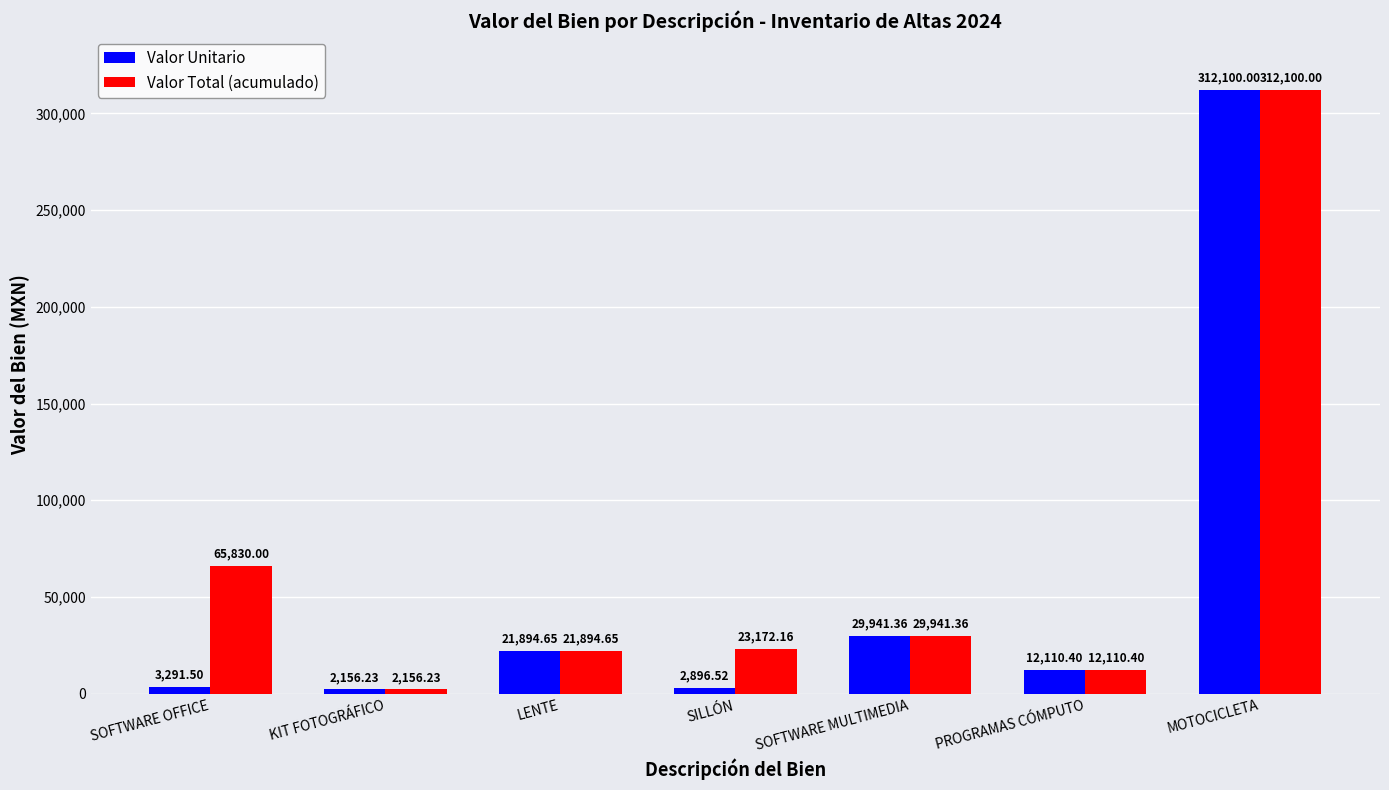

Which category has the highest value across all series?

MOTOCICLETA